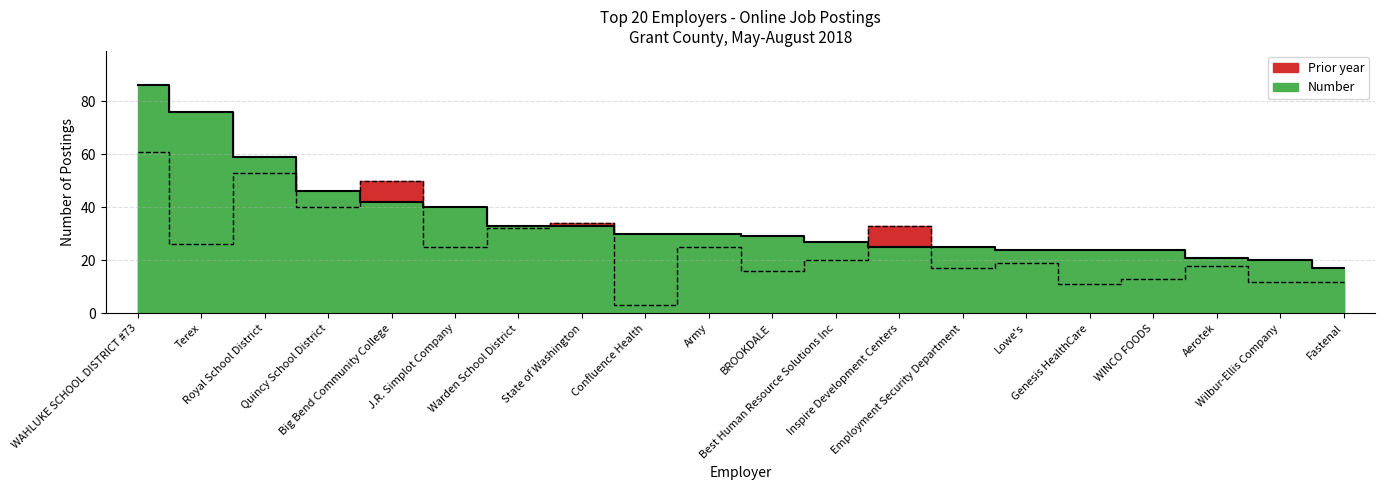

Is it true that Prior year equals 25 at J.R. Simplot Company?

True